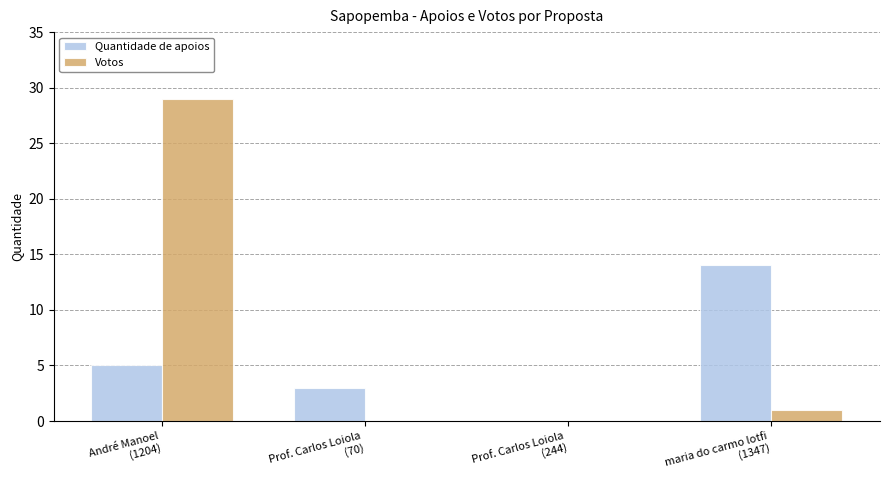

Which category has the highest value across all series?

André Manoel
(1204)